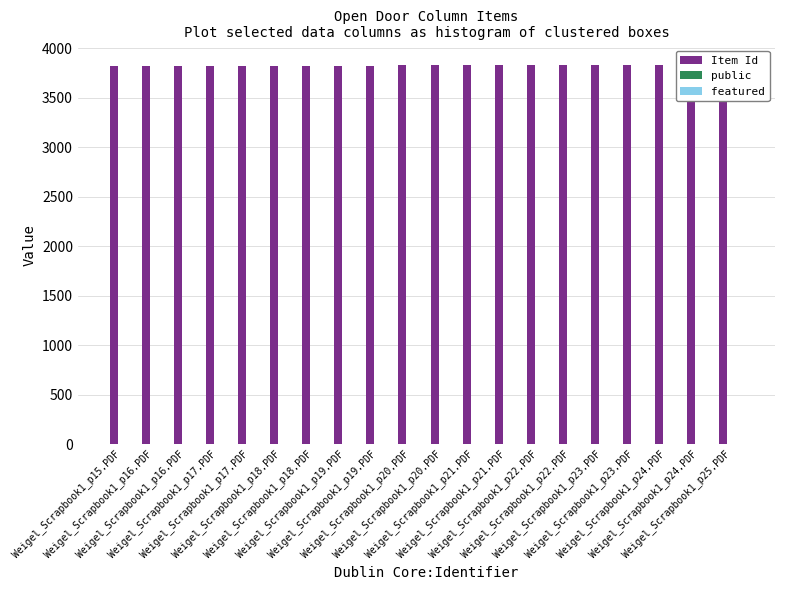

What is the spread (max minus min) of values at Weigel_Scrapbook1_p18.PDF?

3820